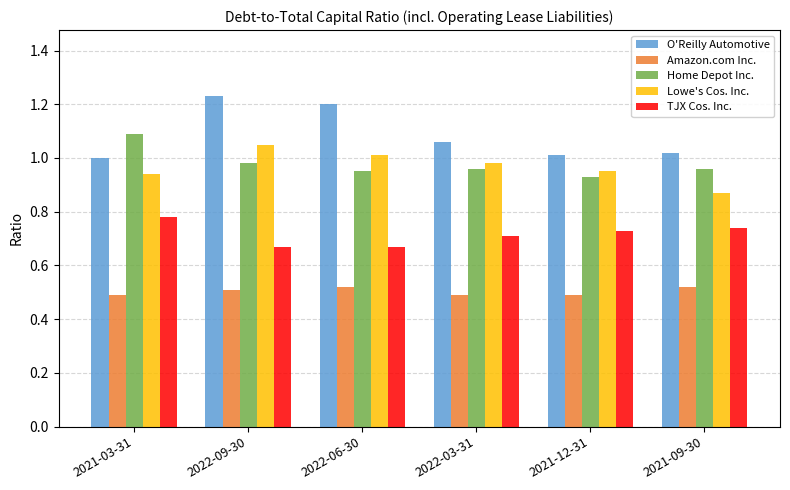

At which category is the sum across all series the highest?

2022-09-30